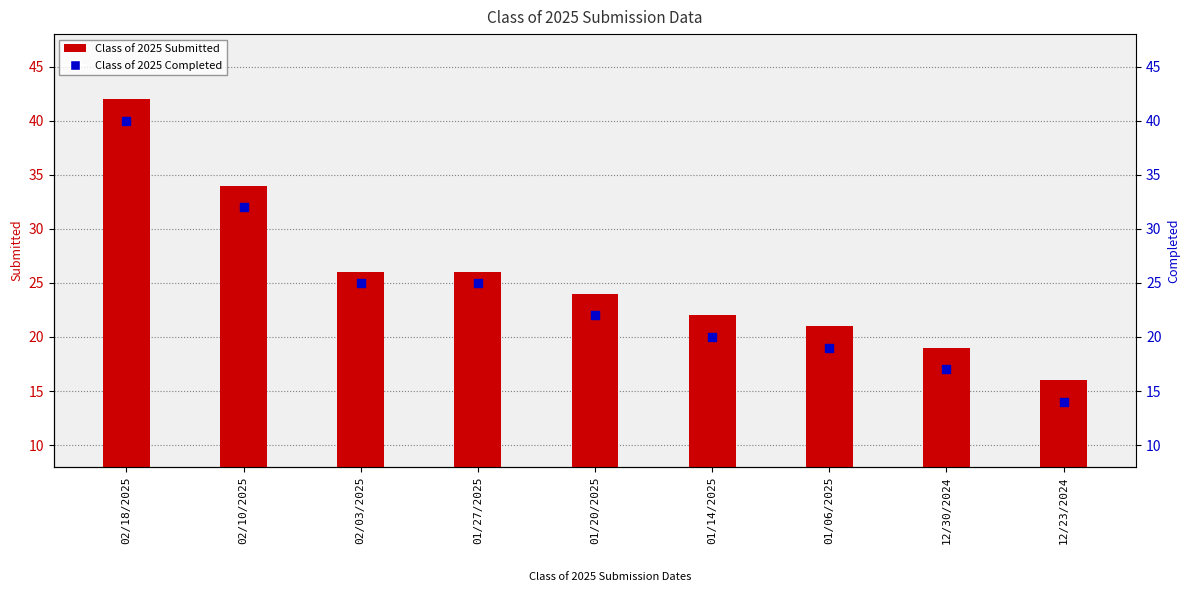

What is the total value across all series at 01/14/2025?

42